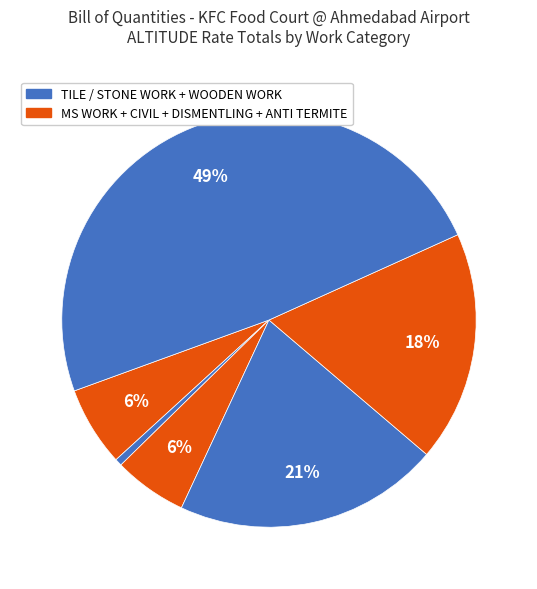

How many slices are in this pie chart?

6